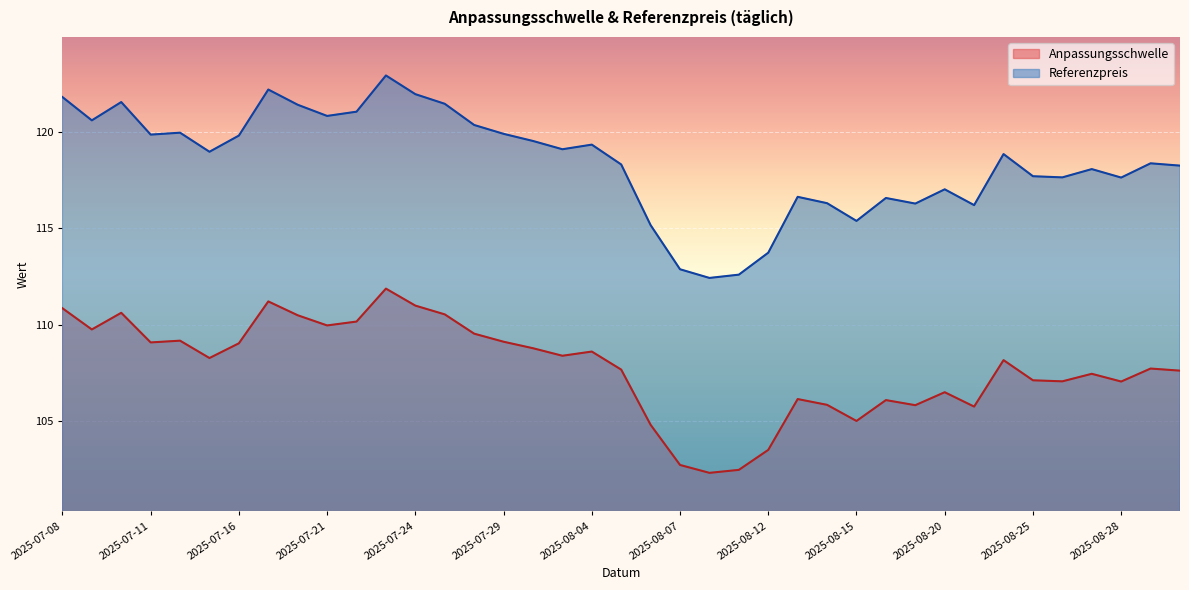

What is the label of the 14th point from the right?

2025-08-13